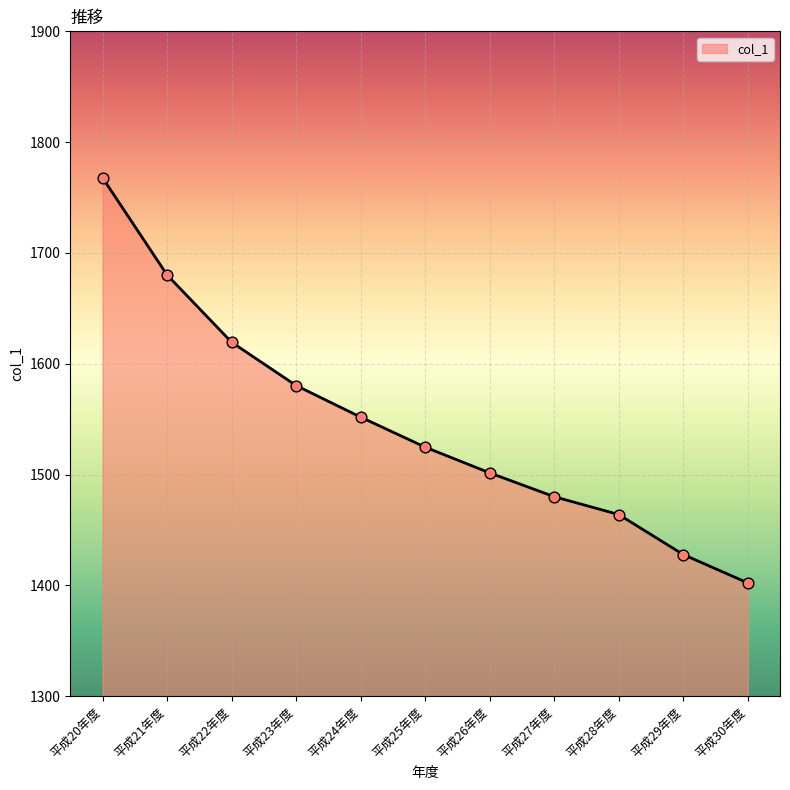

Approximately how many times larger is the value at 平成30年度 compared to 平成27年度?

0.9